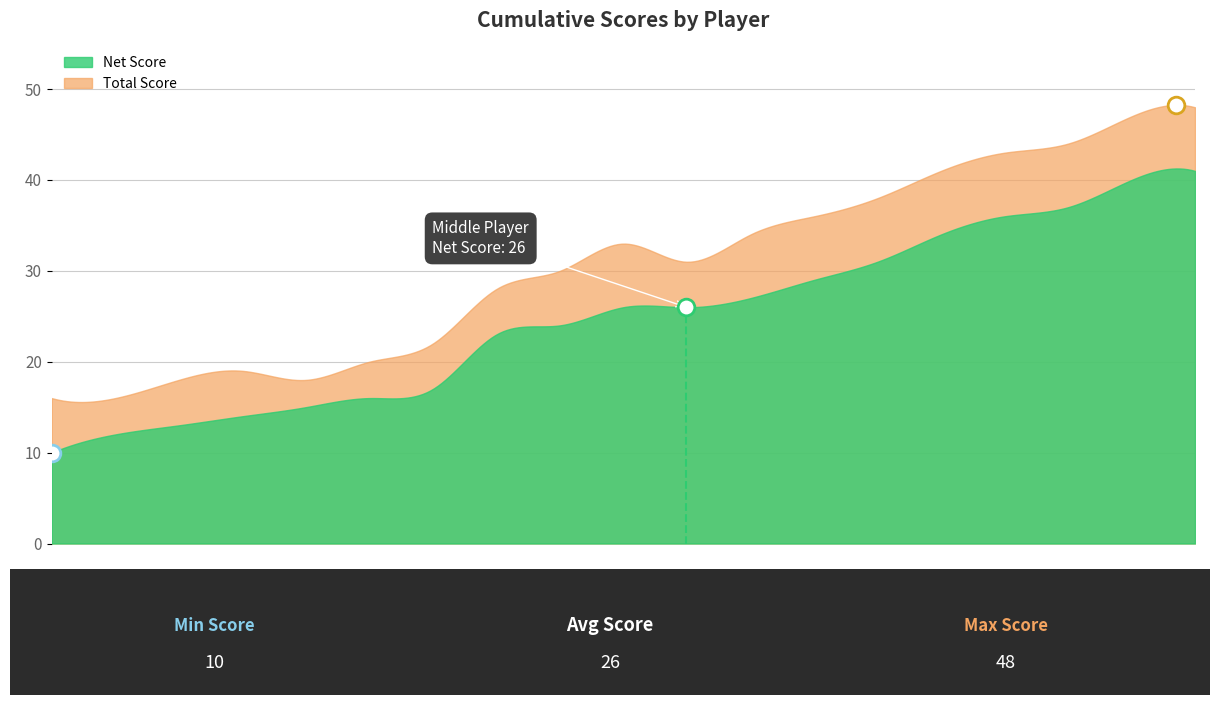

How many data points does each series have?

19